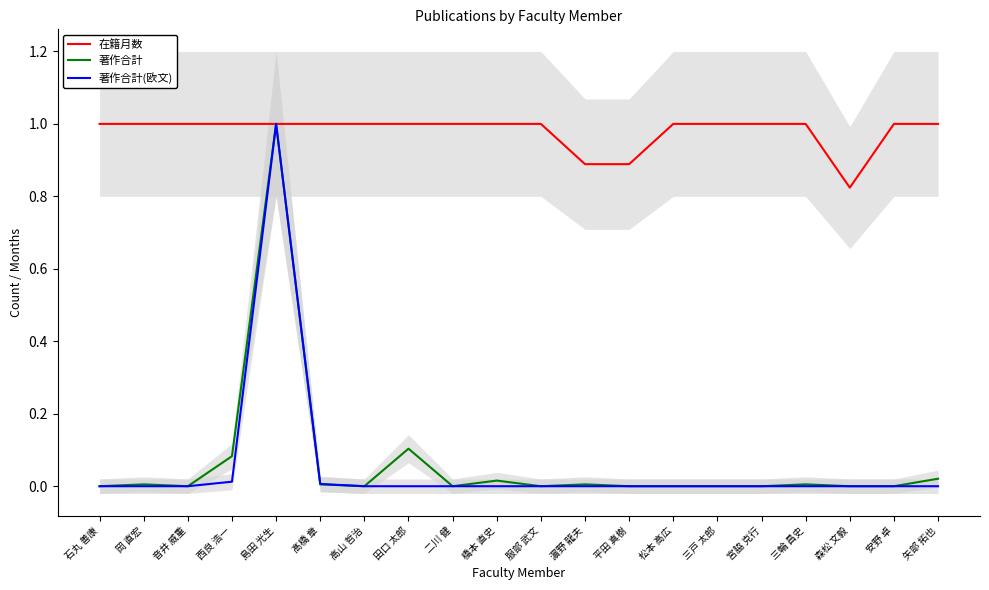

True or false: 著作合計 and 著作合計(欧文) intersect in this chart.

False